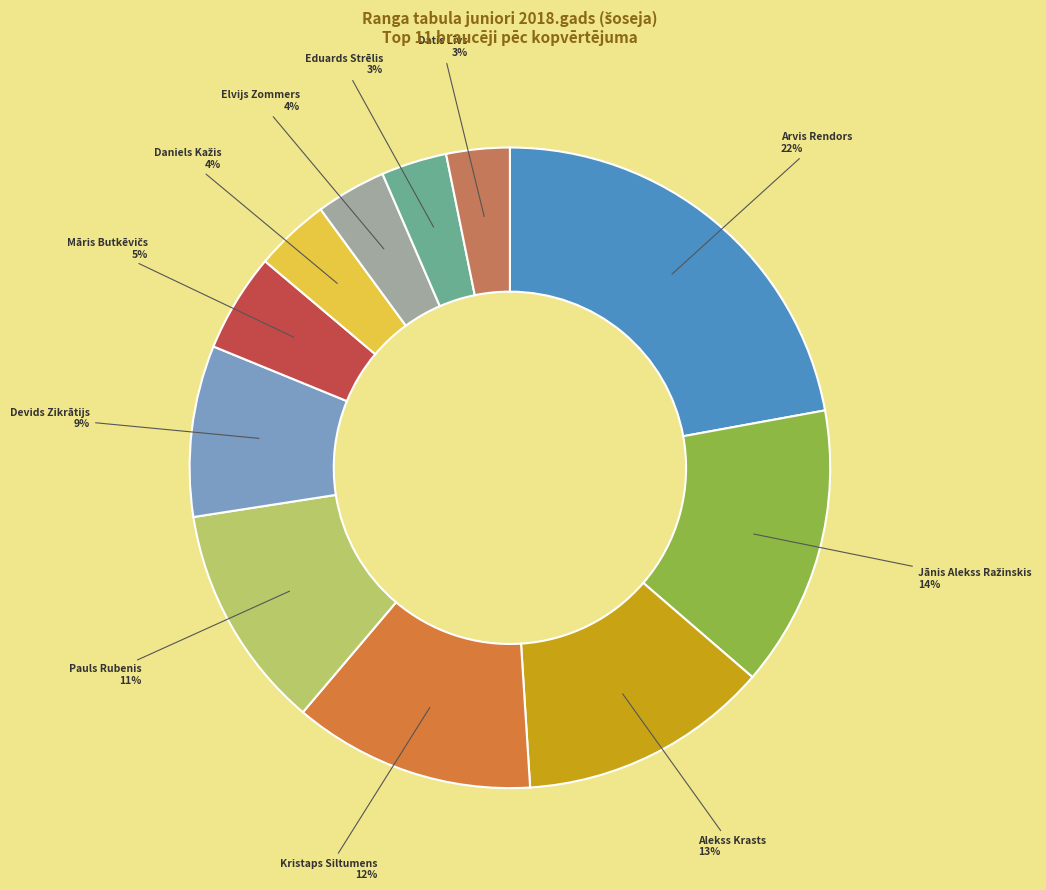

Which category has the biggest portion of the pie?

Arvis Rendors